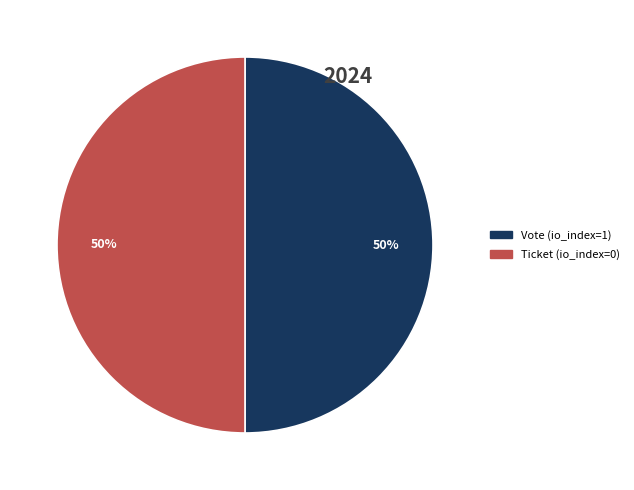

Is the sum of Ticket (io_index=0) and Vote (io_index=1) greater than half?

Yes